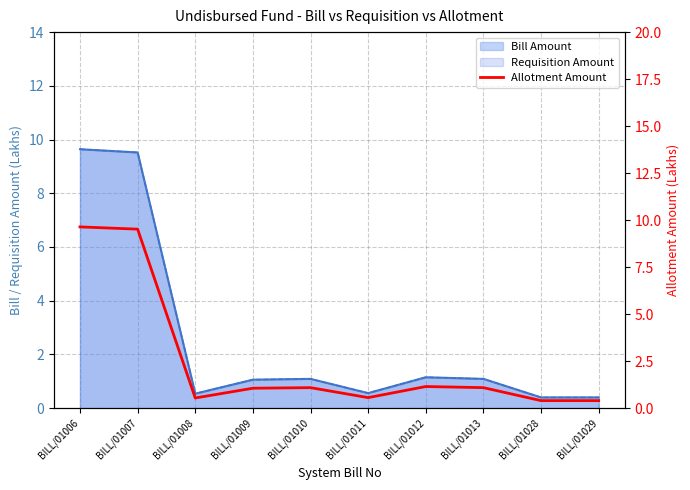

What is the change in value from BILL/01008 to BILL/01013?

+0.6